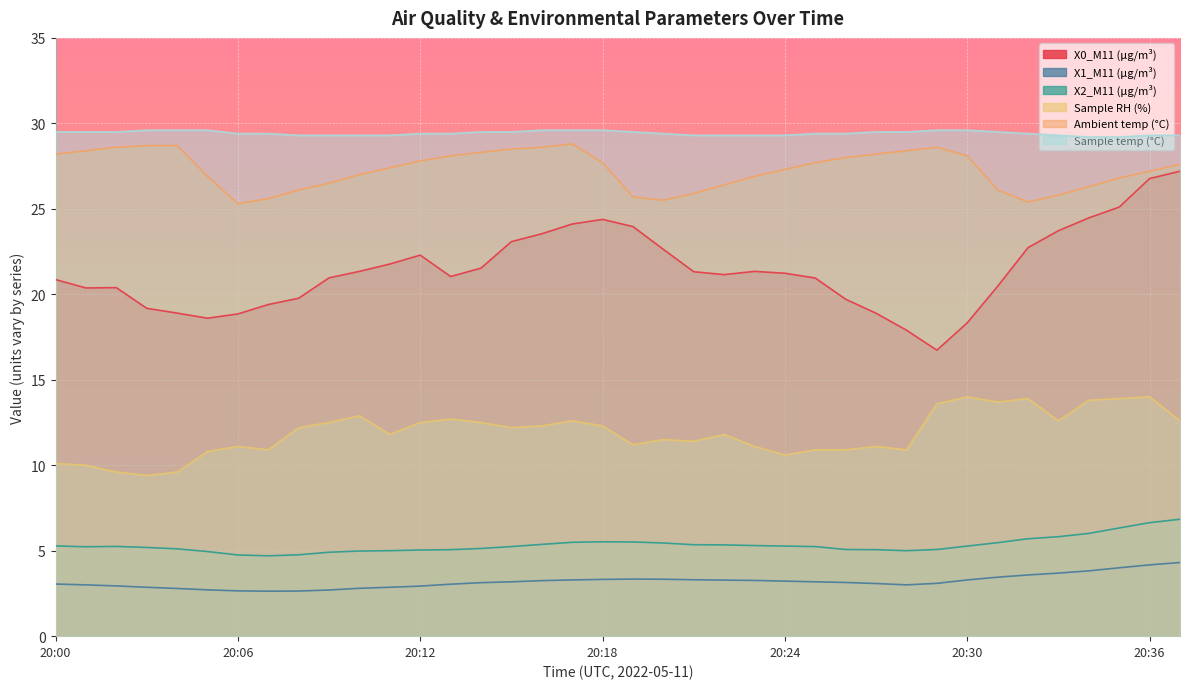

Is the value of X1_M11 (μg/m³) at 20:37 greater than the value of X2_M11 (μg/m³) at 20:31?

No